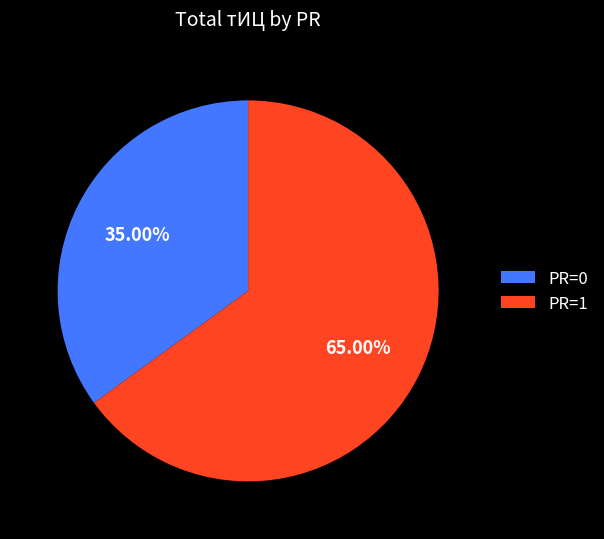

What is the ratio of the value at PR=0 to the value at PR=1?

0.5